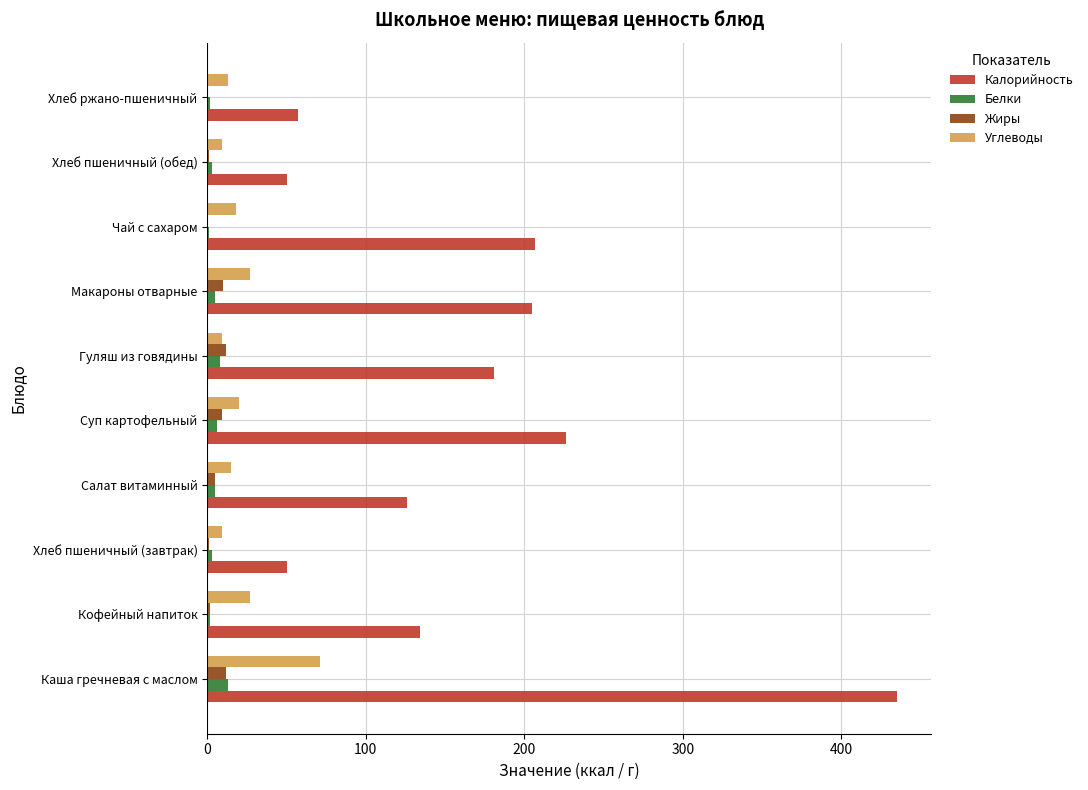

Which series has the largest total across all categories?

Калорийность